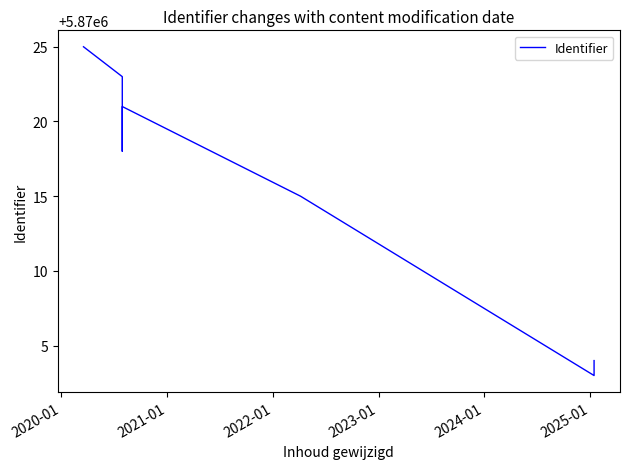

Approximately how many times larger is the value at 2021-01 compared to 2025-01?

1.0